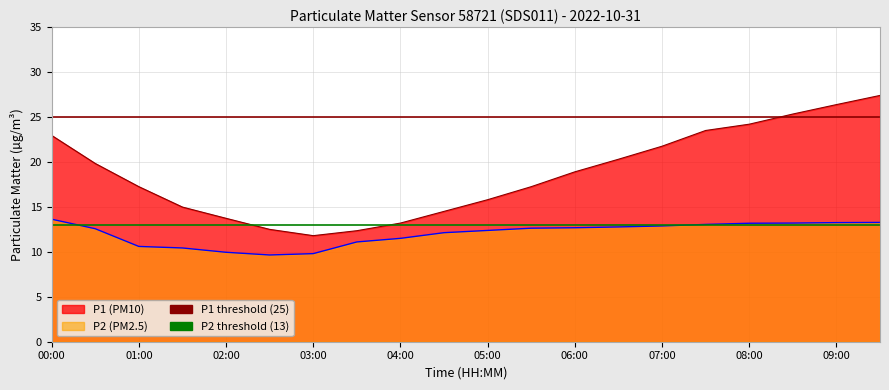

What is the sum of all P1 threshold values?

50